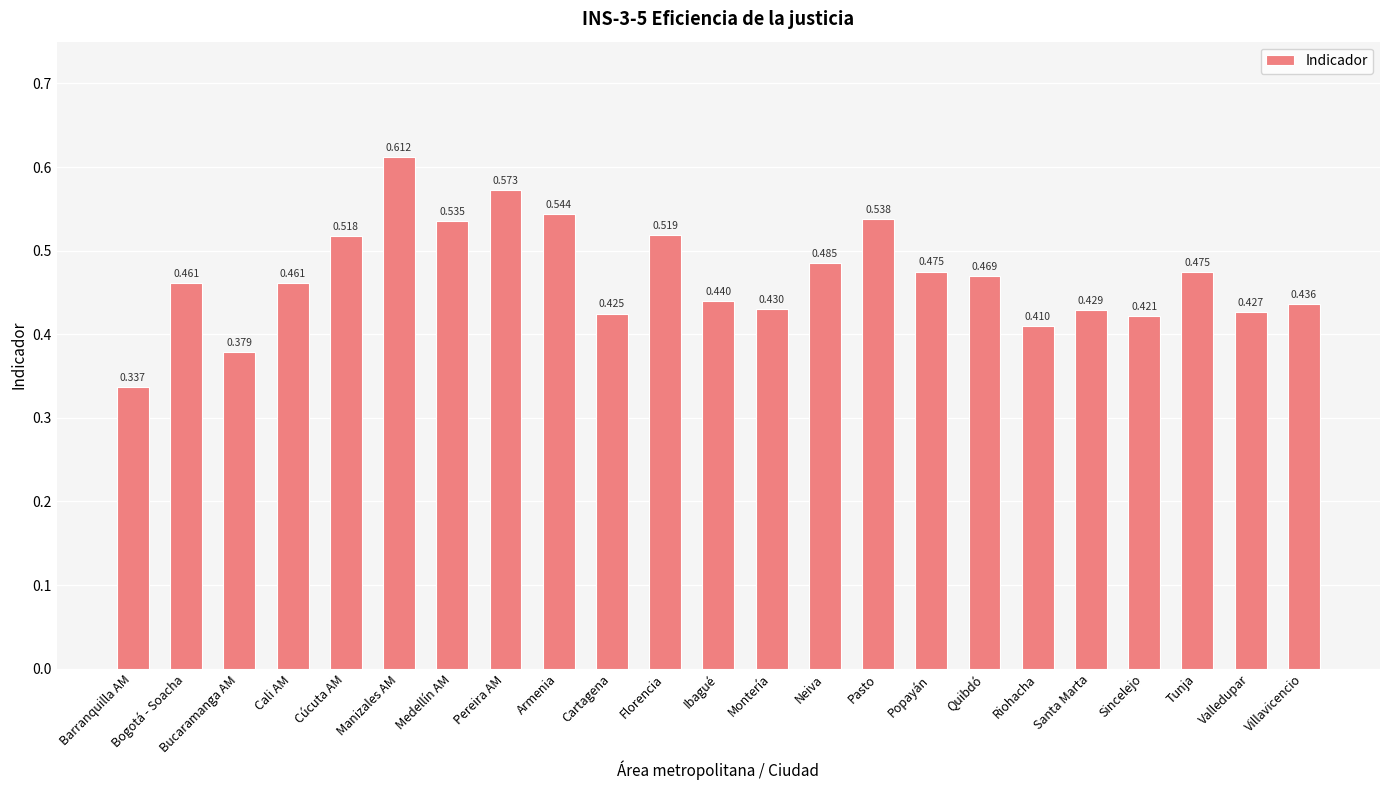

Count the number of data series in this chart.

1